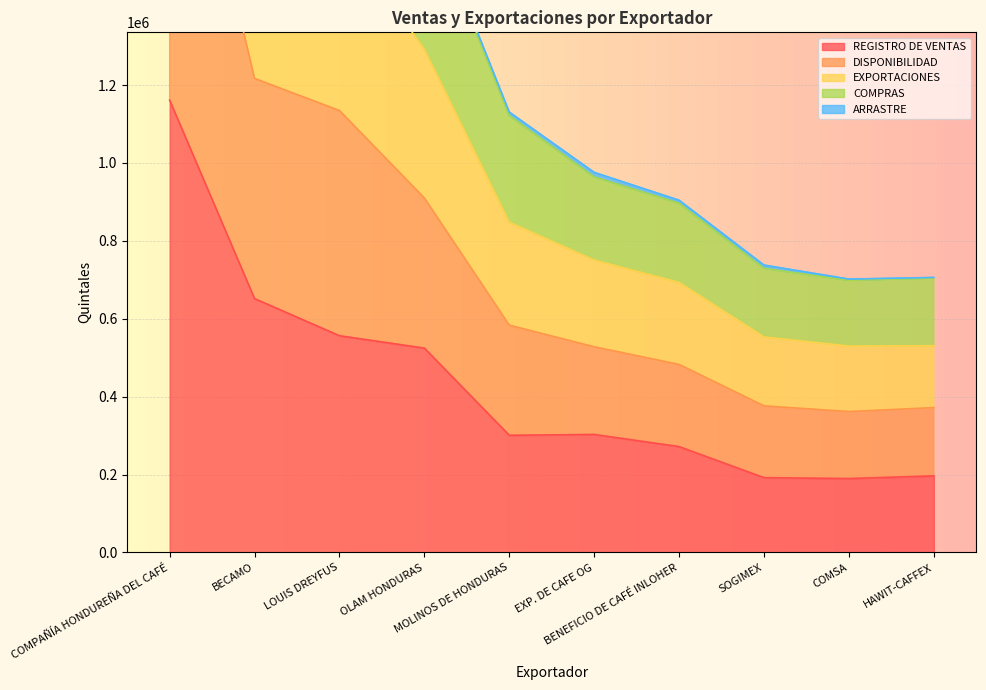

At which label is COMPRAS closest to 2329998?

BECAMO